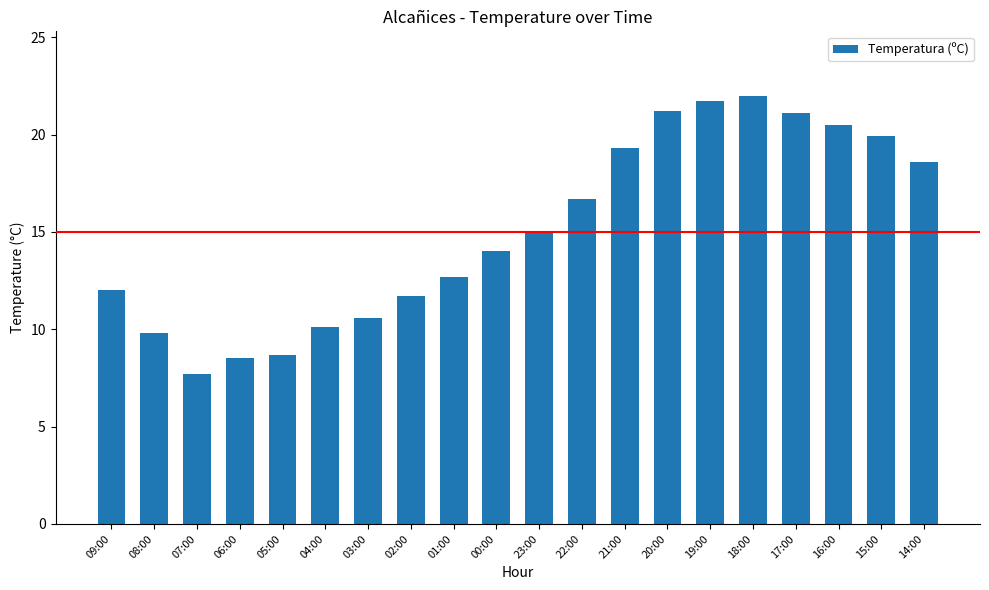

Which category has the lowest value across all series?

07:00